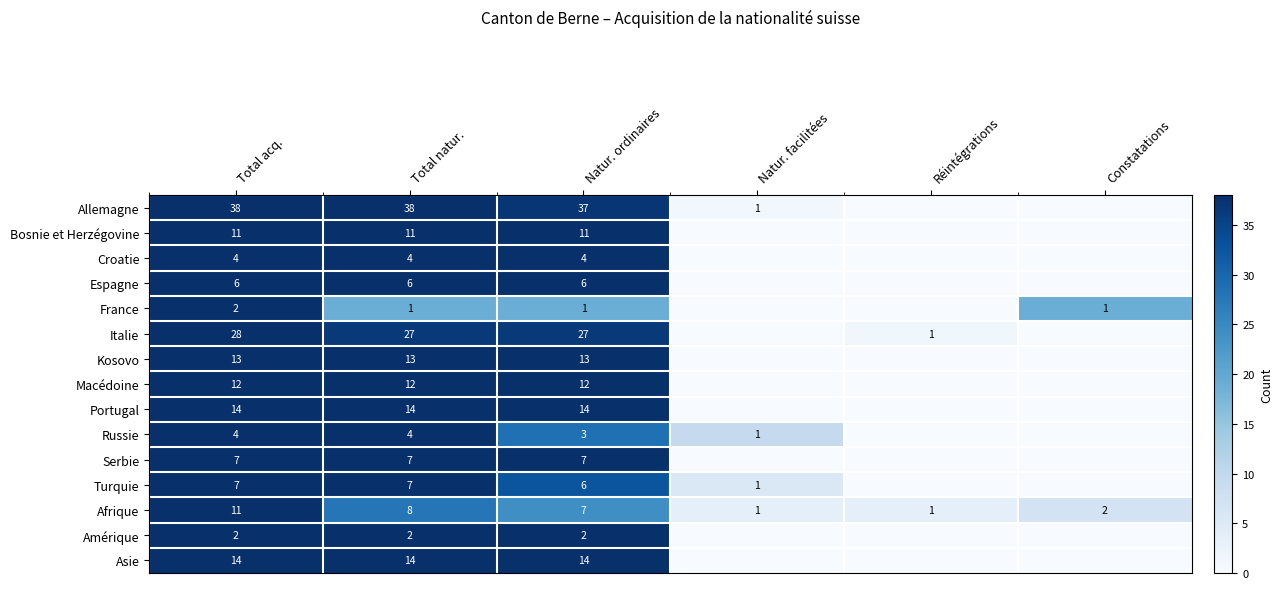

What is the total value across all series at Total acq.?

173